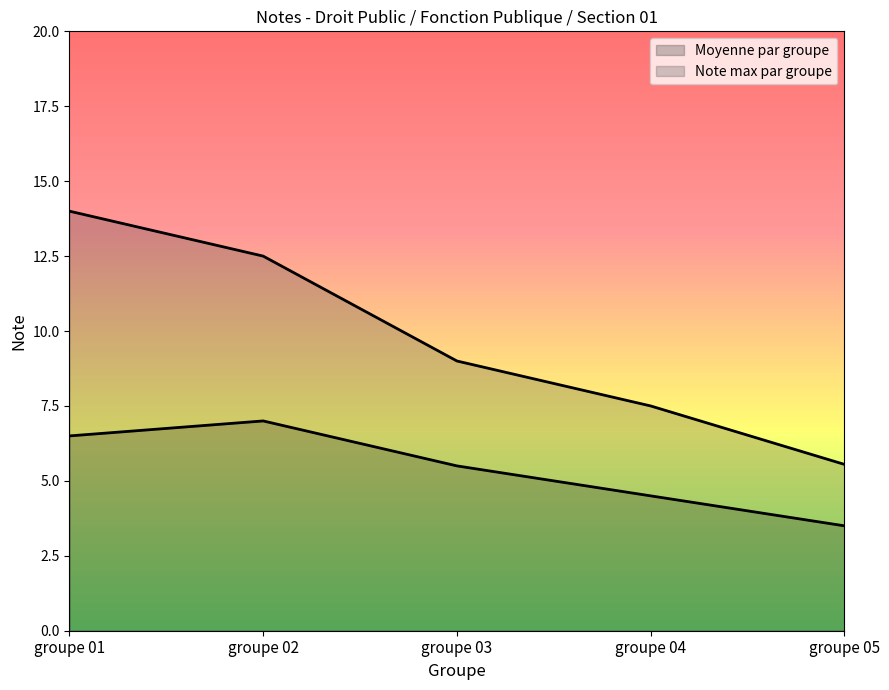

True or false: Moyenne par groupe and Note max par groupe cross at least once.

False